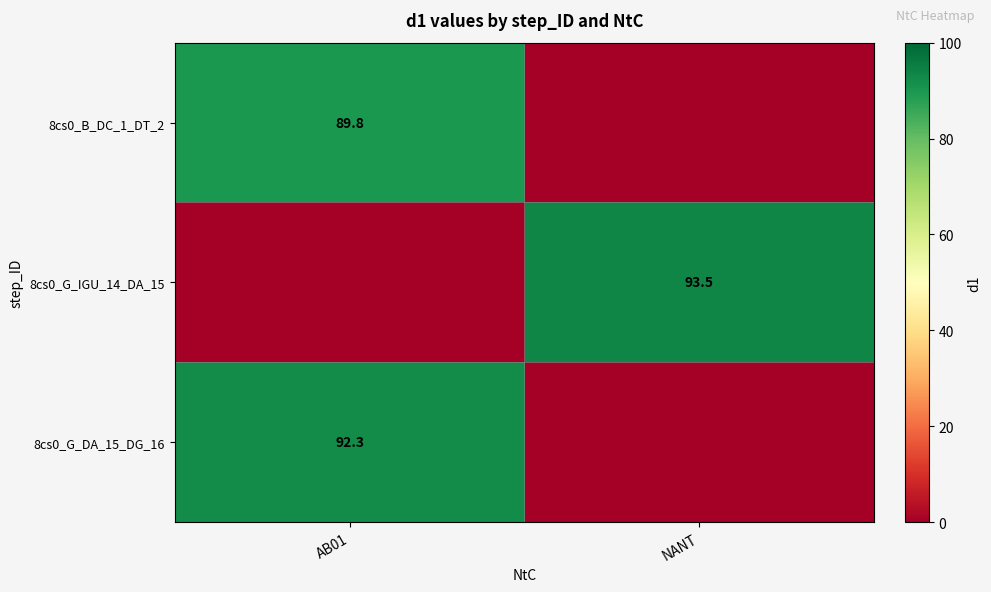

At which category is the sum across all series the highest?

AB01